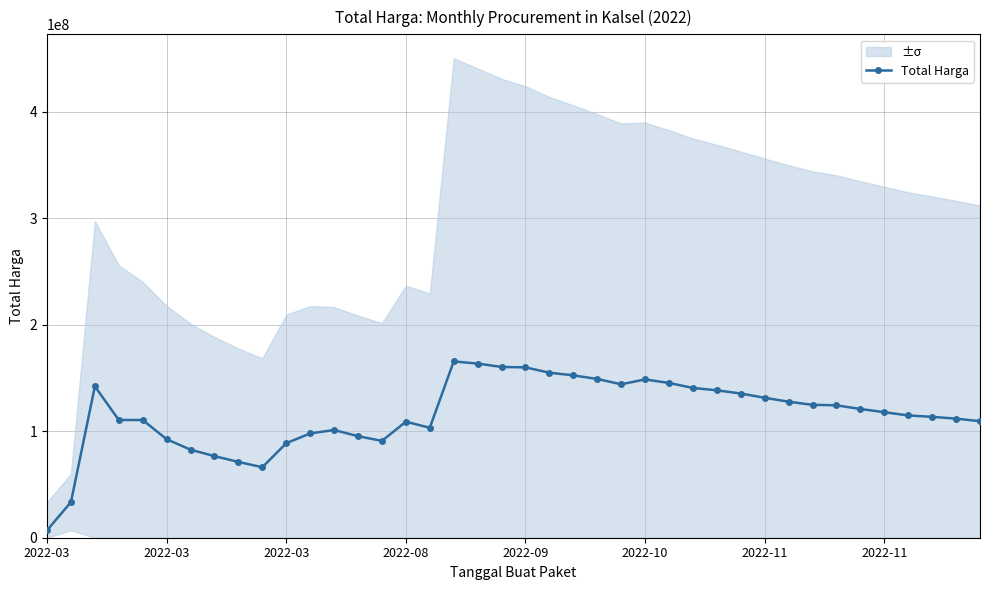

The value at 36 is 46266176.6. True or false?

False